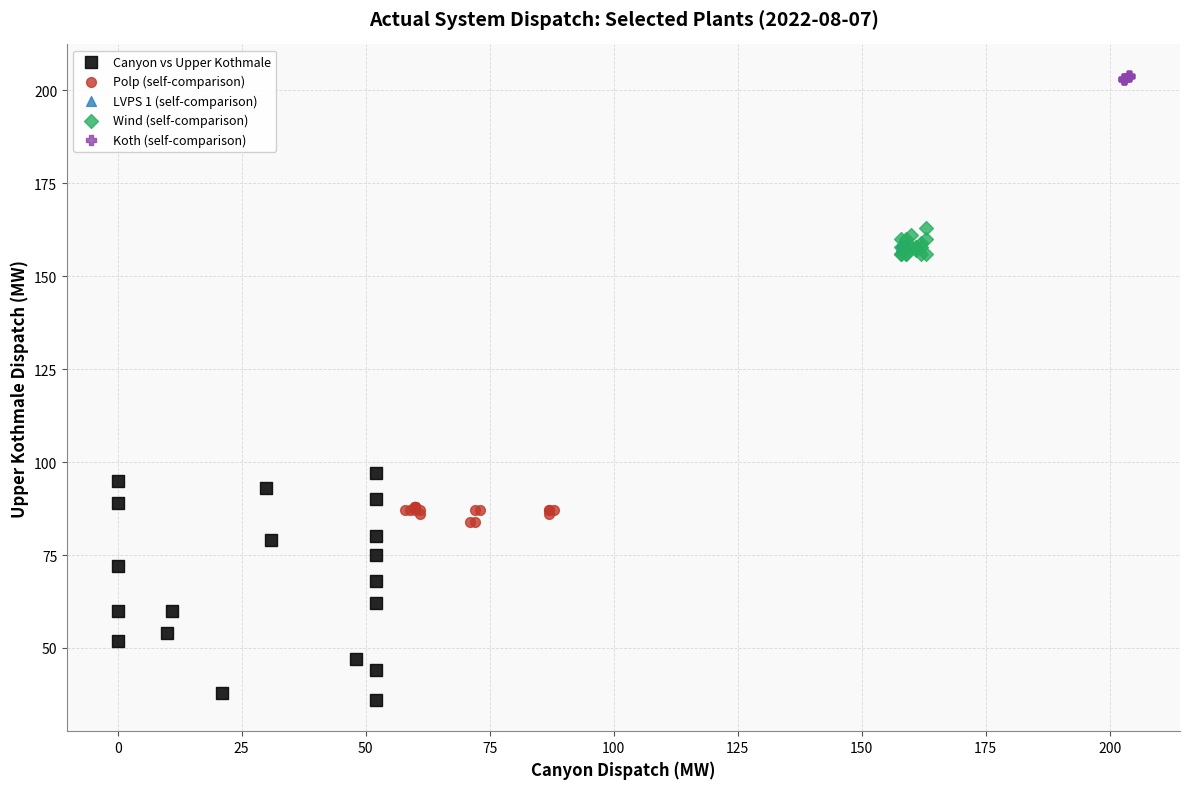

Which series has the largest Y range (max minus min)?

Canyon vs Upper Kothmale